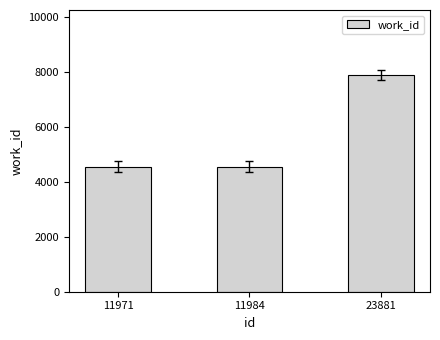

Which category has the highest value across all series?

23881